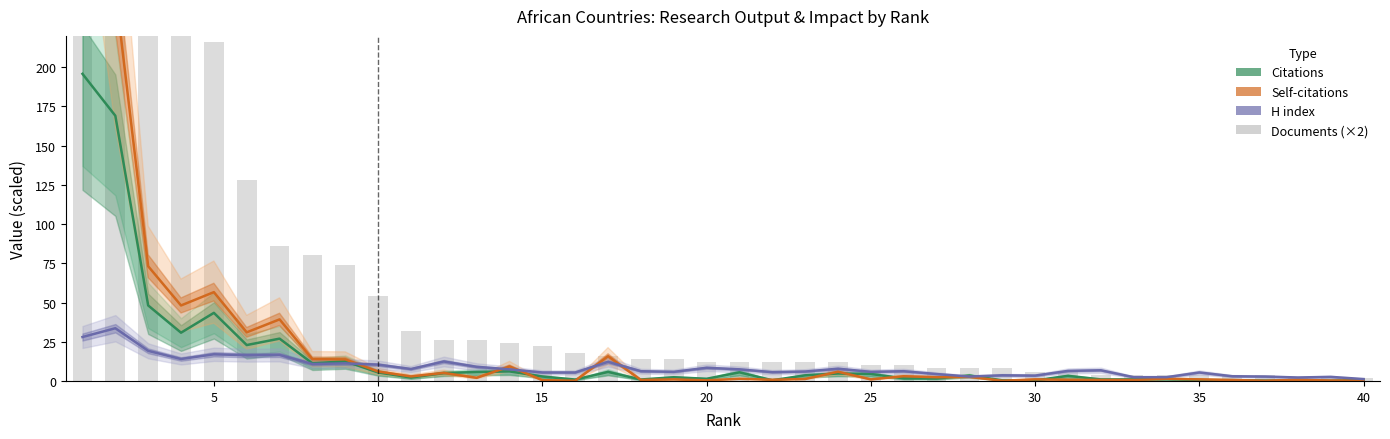

What is the value of the Documents (scaled) bar at the 17th from the left?

16.0